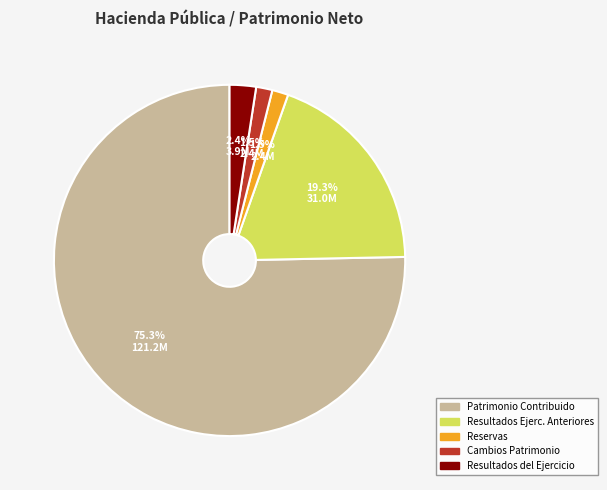

Is there a majority slice in this chart?

Yes